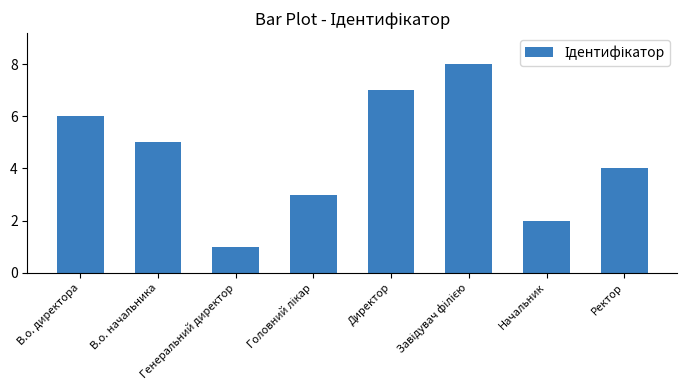

How many bars are there in total?

8